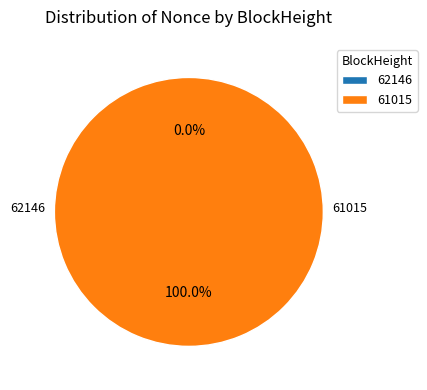

To the nearest percent, what is the difference between the largest and smallest slice percentages?

100%